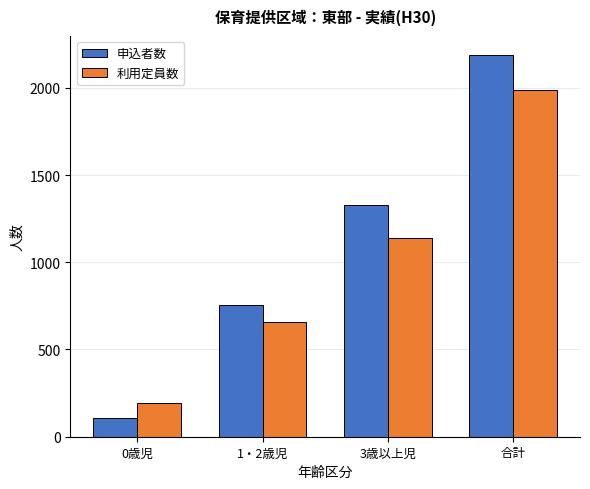

What is the minimum value shown in the chart?

108